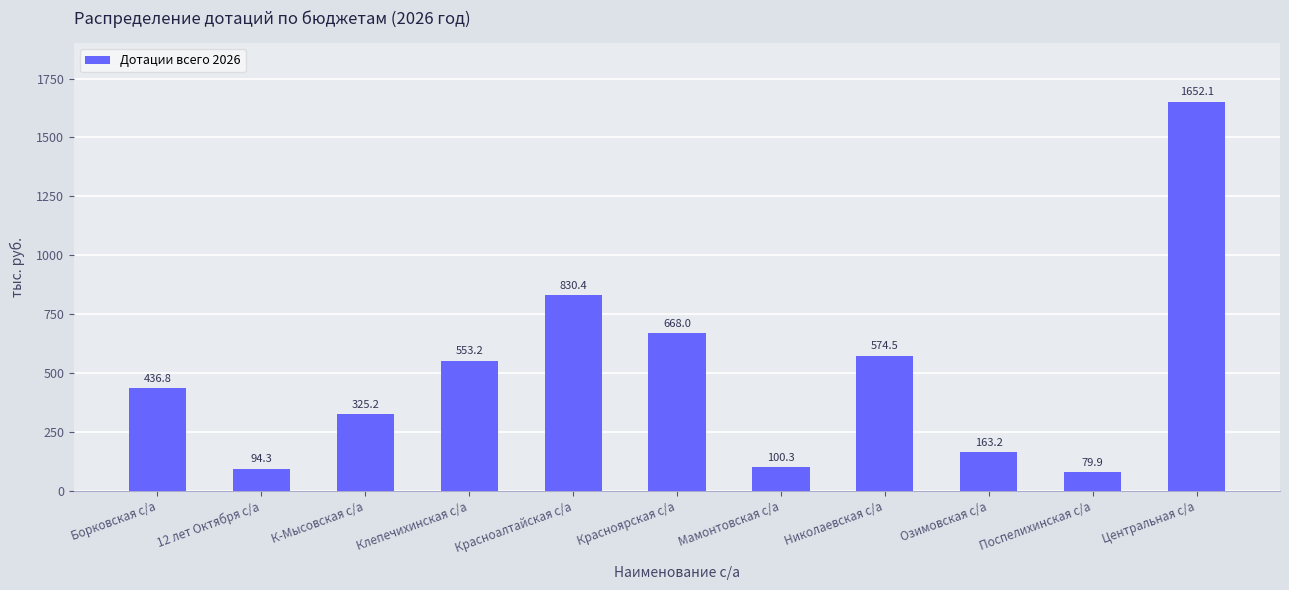

List the labels in order of value, largest first.

Центральная с/а, Красноалтайская с/а, Красноярская с/а, Николаевская с/а, Клепечихинская с/а, Борковская с/а, К-Мысовская с/а, Озимовская с/а, Мамонтовская с/а, 12 лет Октября с/а, Поспелихинская с/а